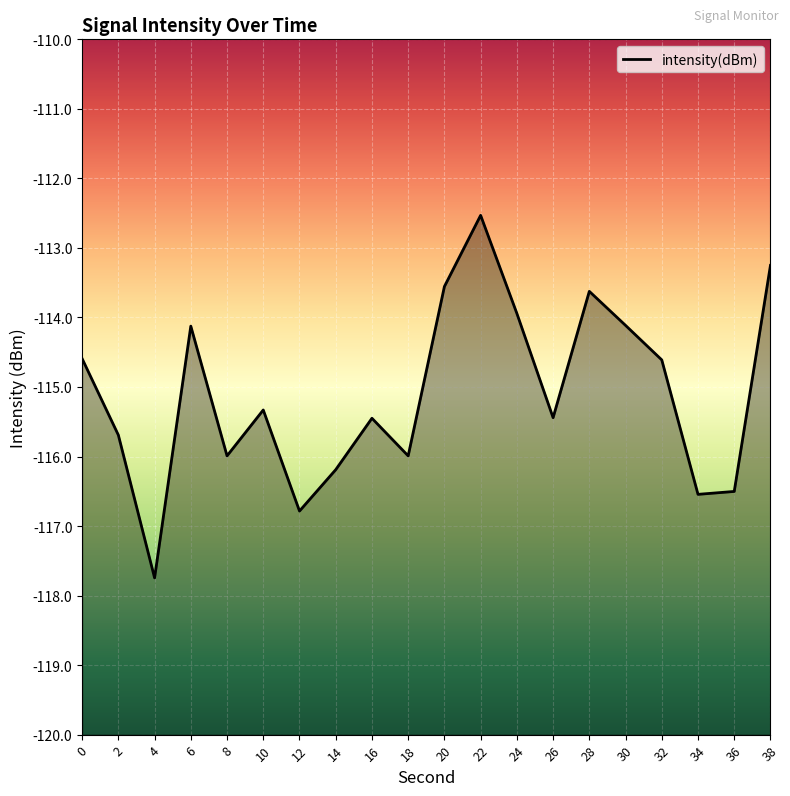

Which category has the lowest value across all series?

4